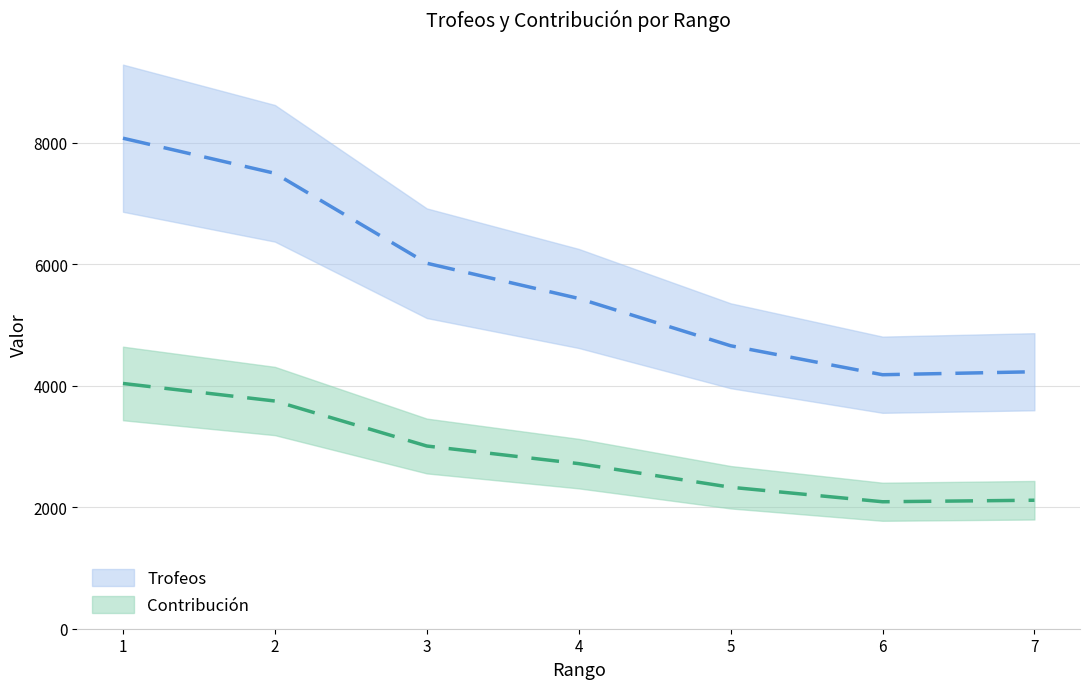

True or false: Contribución has more than 0 interior local peaks.

False